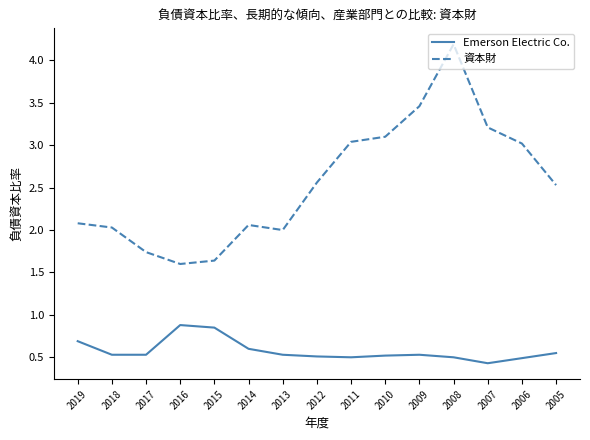

Read the 資本財 value at 2017.

1.7